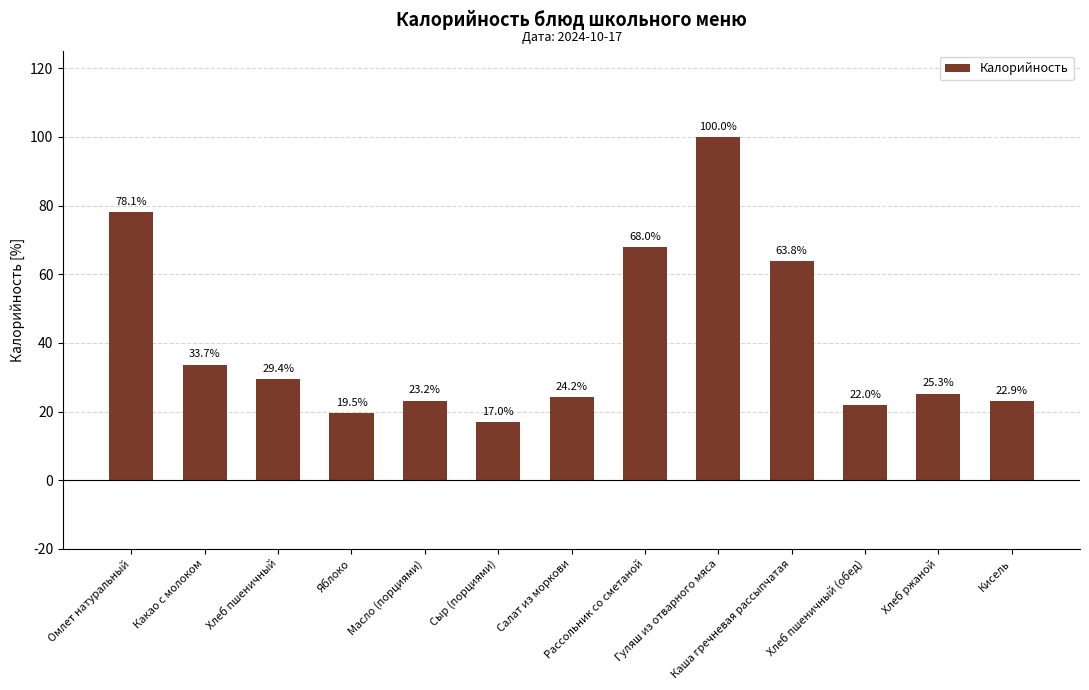

True or false: the data shows 10.7 at Сыр (порциями).

False